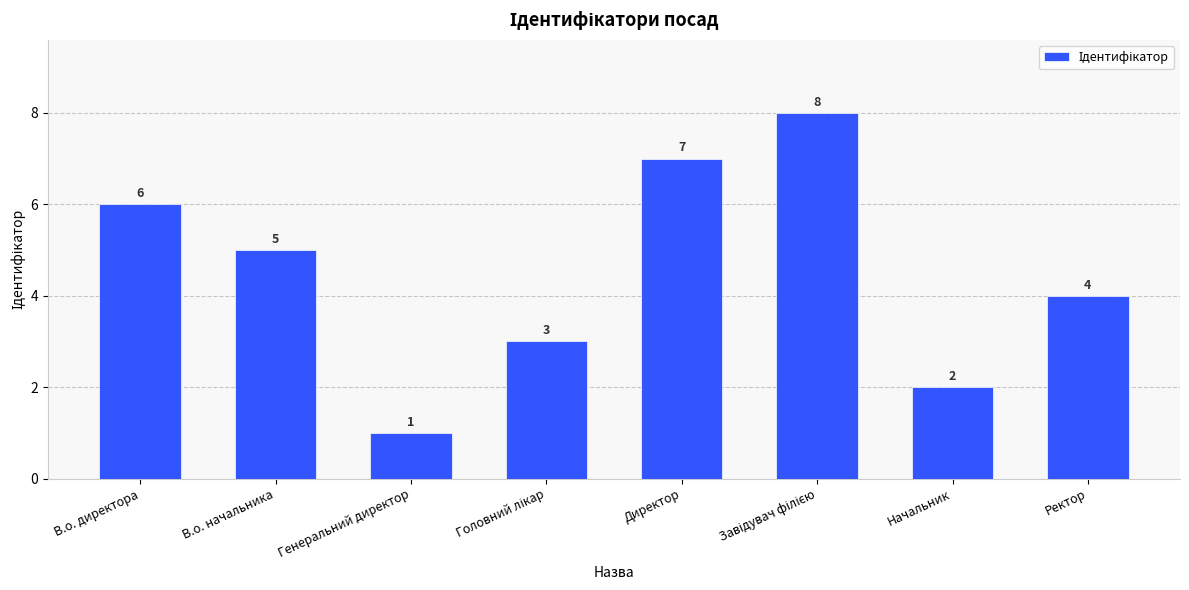

What is the maximum value shown in the chart?

8